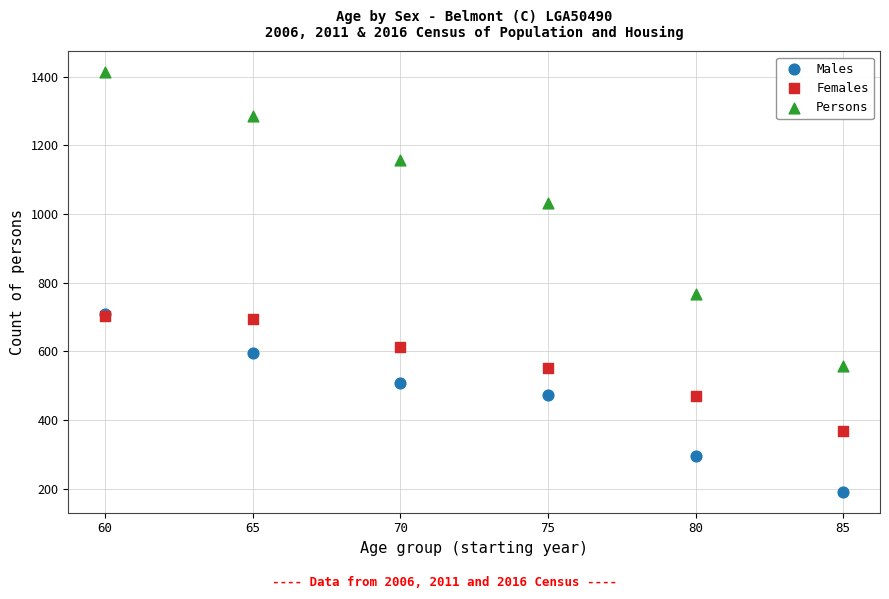

In the Persons series, what Y value is closest to 985?

1031